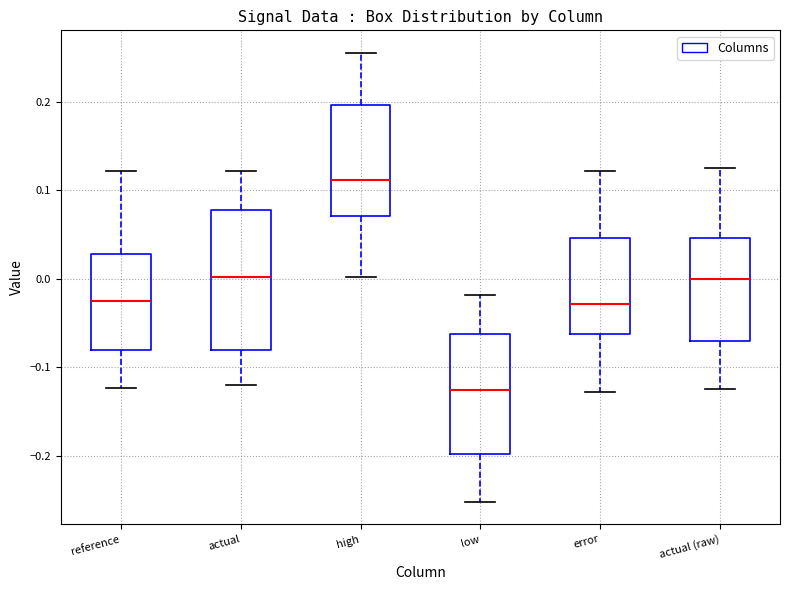

Which box's median line is the lowest?

low